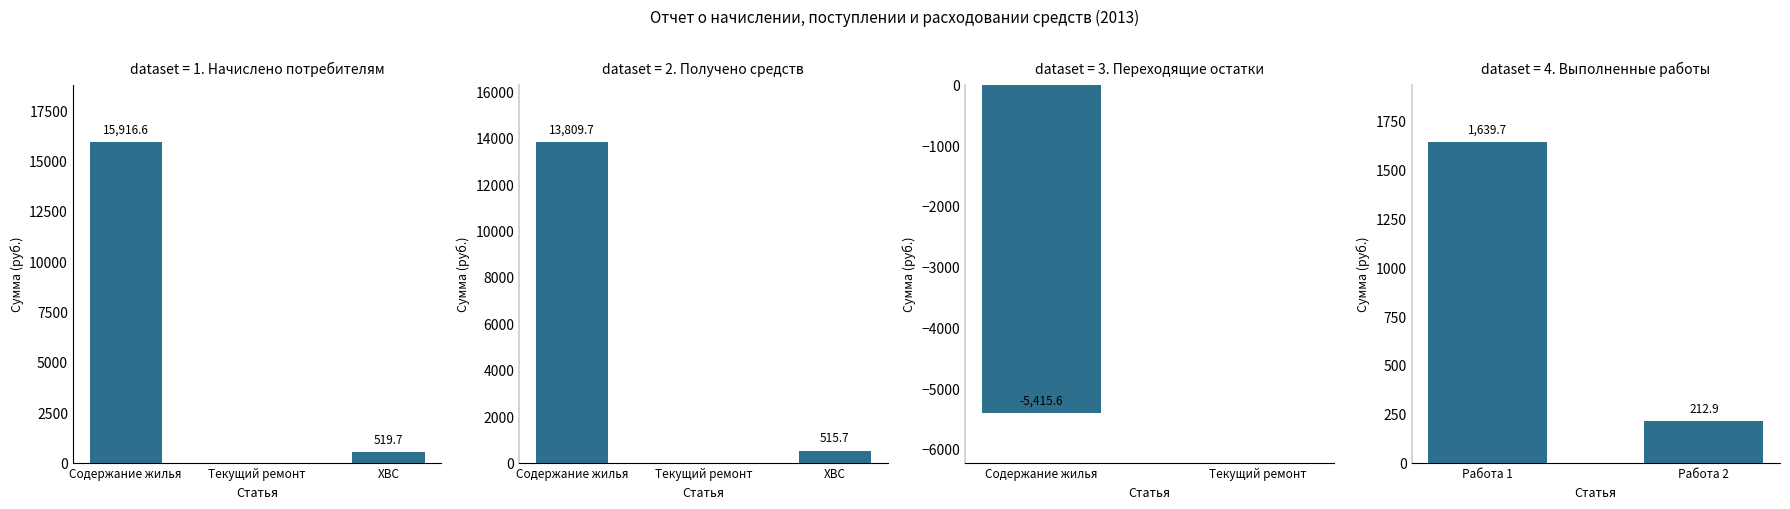

At which category does the chart reach its peak across all series?

Содержание жилья
(начислено)